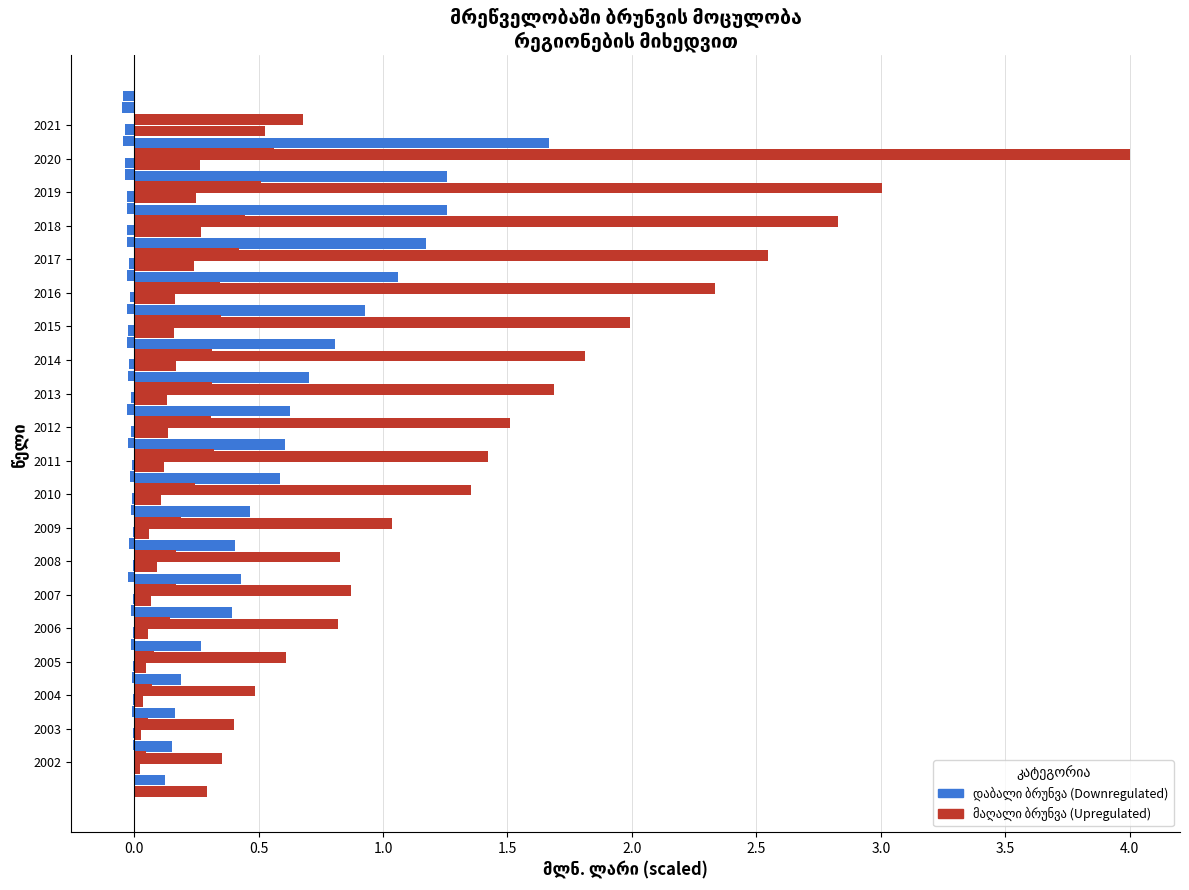

What is the total value across all series at 14?

3.4